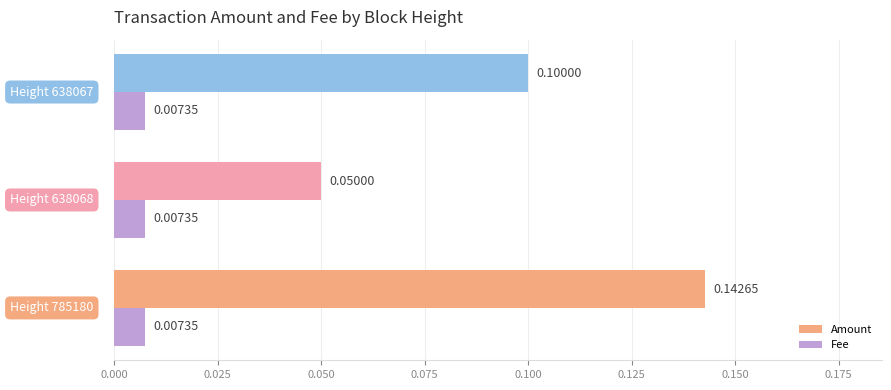

Which series has the largest total across all categories?

Amount